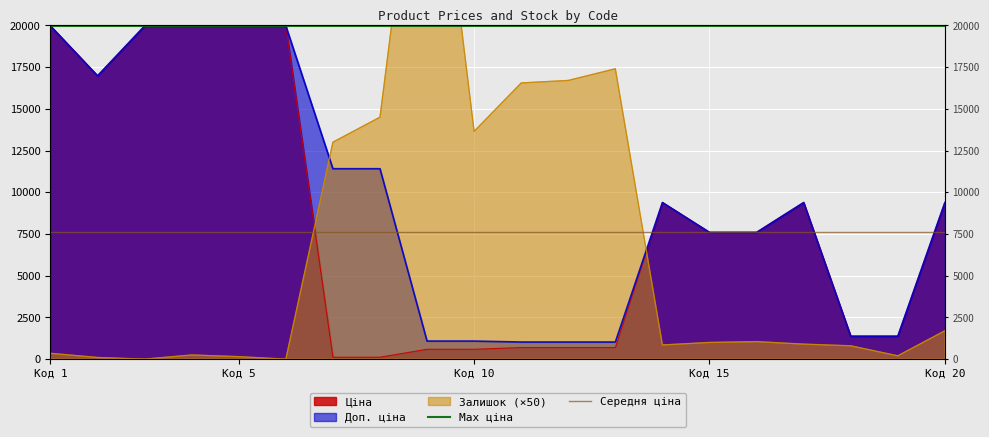

Is it true that Середня ціна equals 1708.8 at Код 1?

False